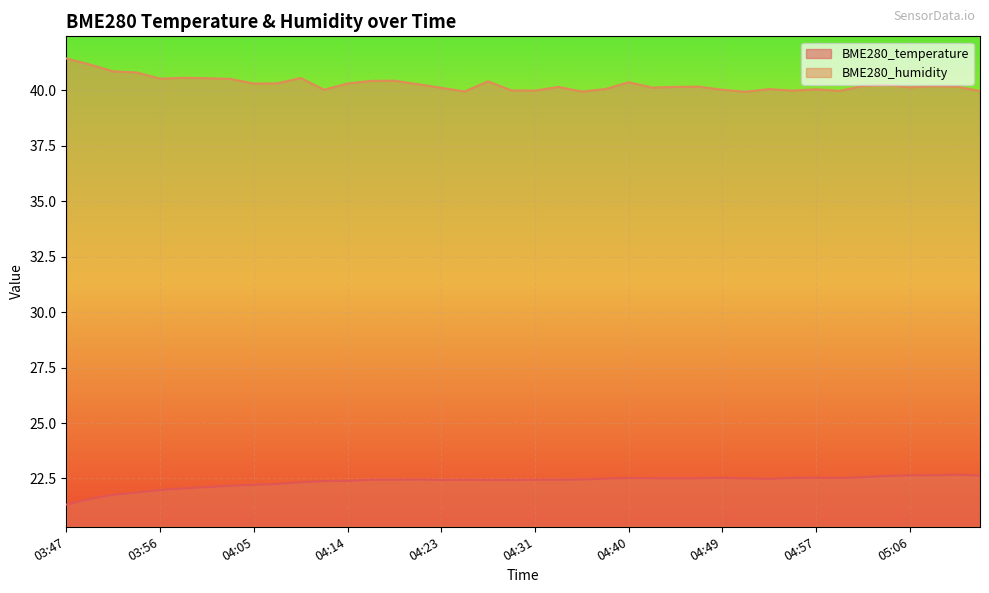

What is the greatest value displayed?

41.4